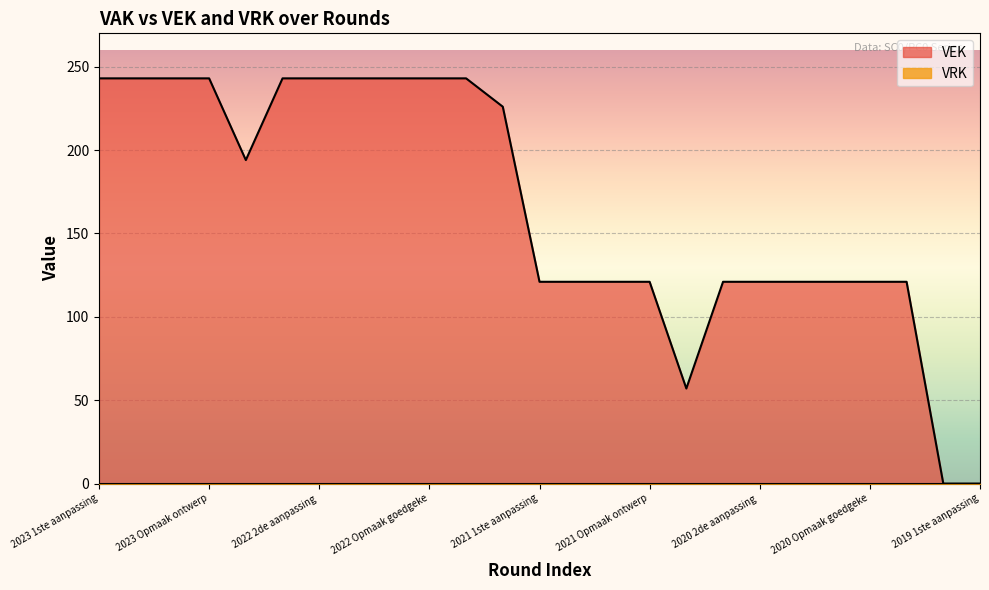

Which series has the largest range (max minus min)?

VEK